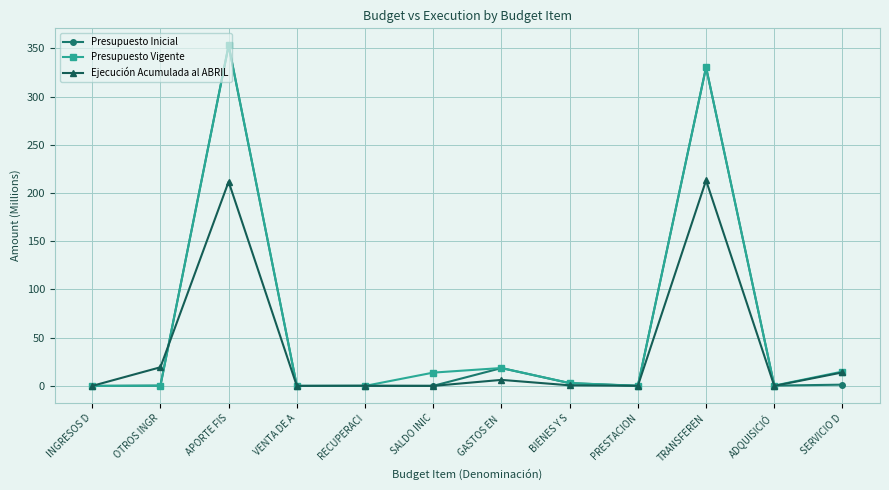

What is the spread (max minus min) of values at OTROS INGR?

19.1